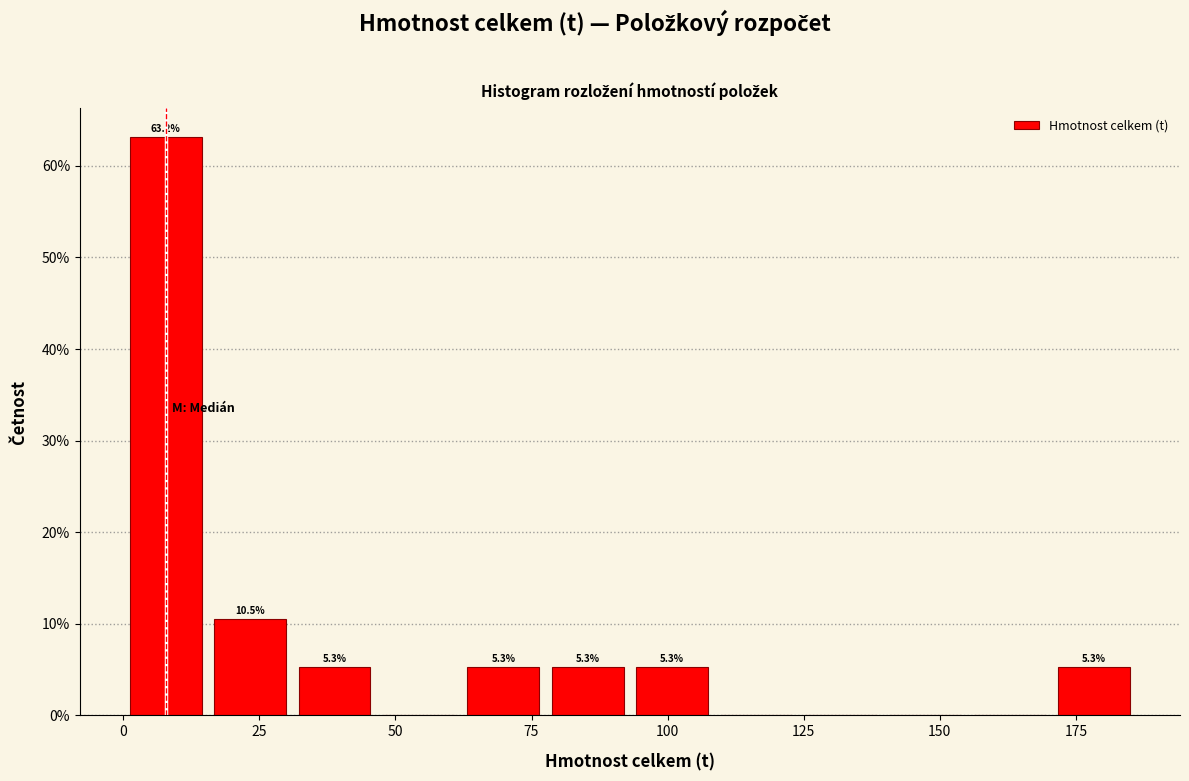

Read against the x-axis, roughly where is the centre of the tallest bar?

10